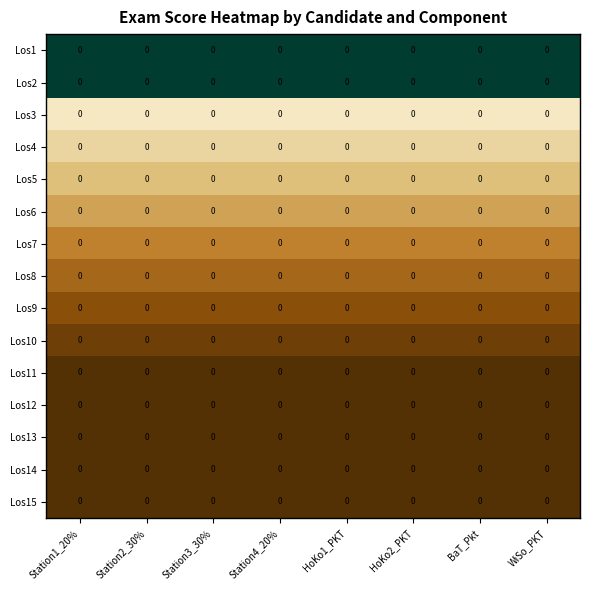

List the labels in order of Los2 value, smallest first.

Station1_20%, Station2_30%, Station3_30%, Station4_20%, HoKo1_PKT, HoKo2_PKT, BaT_Pkt, WiSo_PKT